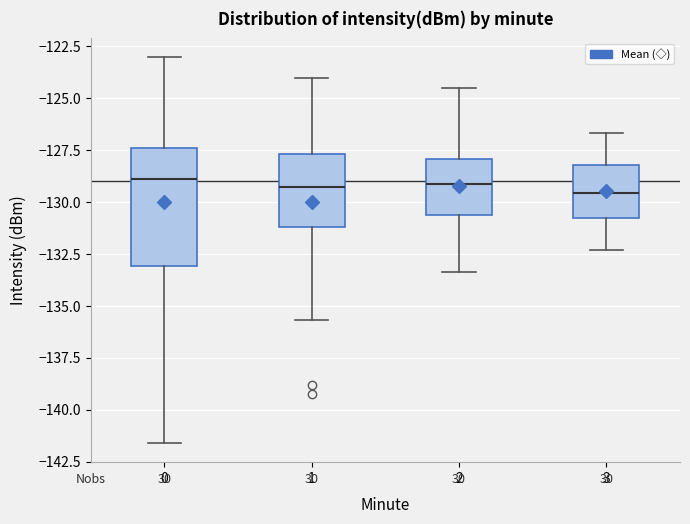

Reading left to right, read every box against the y-axis: the position of its median line, the range the box covers, and the ends of its whiskers. The values are not printed on the chart, so give them approximately, as read against the axis.

0: median -129.0, box -133.0 to -127.5, whiskers -141.5 to -123.0
1: median -129.5, box -131.0 to -127.5, whiskers -135.5 to -124.0
2: median -129.0, box -130.5 to -128.0, whiskers -133.5 to -124.5
3: median -129.5, box -131.0 to -128.0, whiskers -132.5 to -126.5